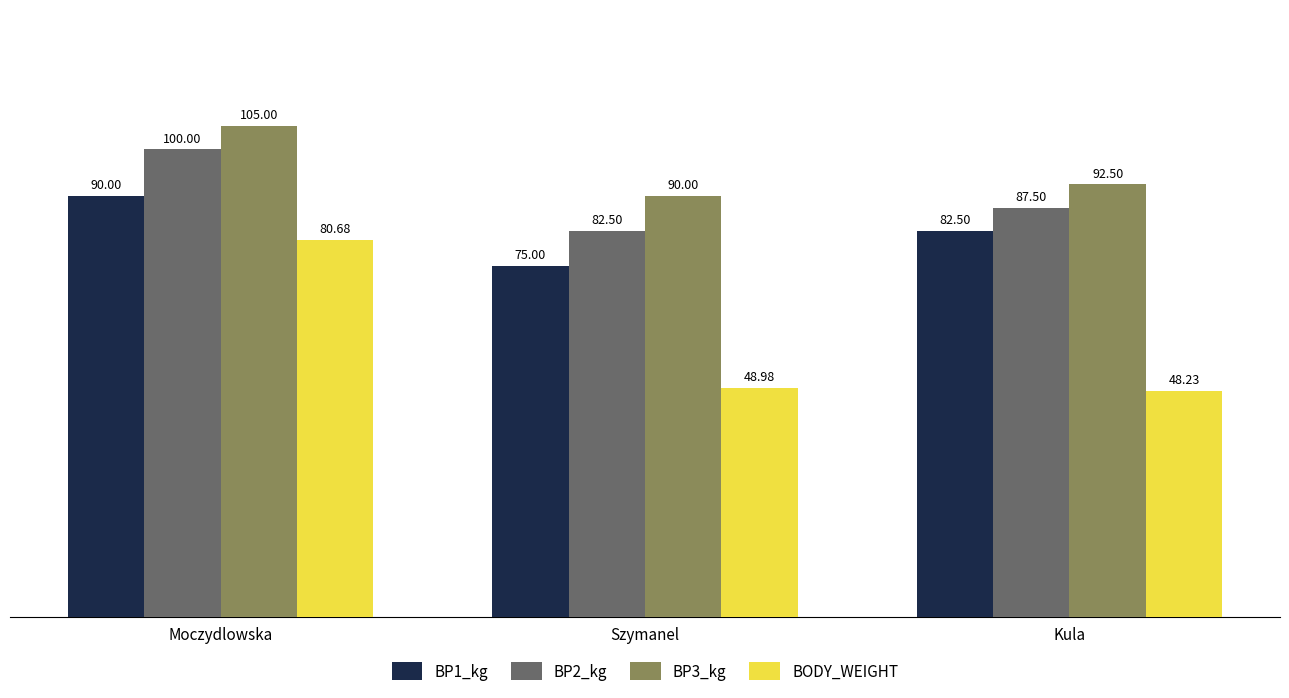

What is the difference between the maximum and minimum values in the BP2_kg series?

17.5